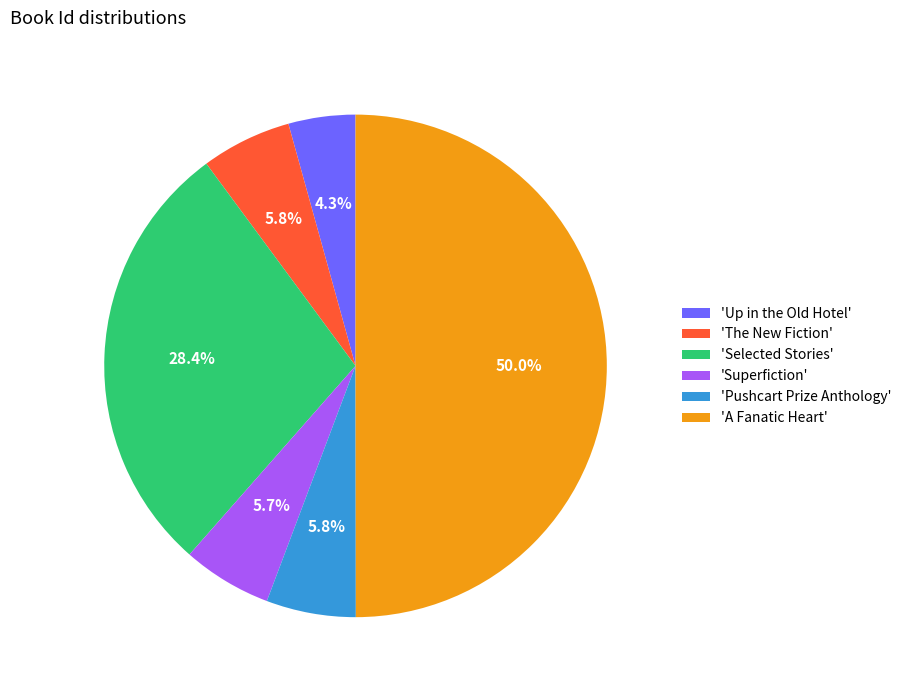

What portion of the pie excludes 'Pushcart Prize Anthology'?

94.2%